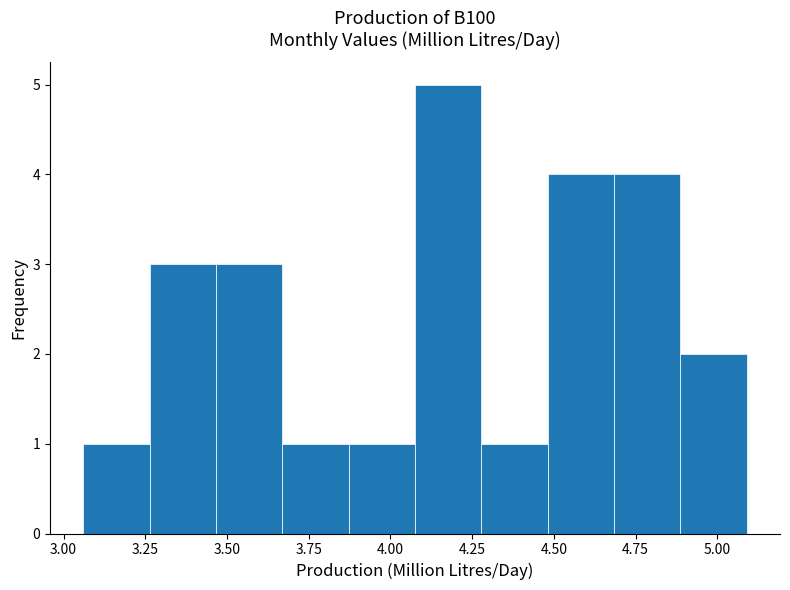

Reading left to right, list every bar in this chart as the range it spans on the x-axis followed by its height. Neither the bar edges nor the heights are printed on the chart, so give them approximately, as read against the axes.

3.05 to 3.25: 1
3.25 to 3.45: 3
3.45 to 3.65: 3
3.65 to 3.85: 1
3.85 to 4.10: 1
4.10 to 4.30: 5
4.30 to 4.50: 1
4.50 to 4.70: 4
4.70 to 4.90: 4
4.90 to 5.10: 2